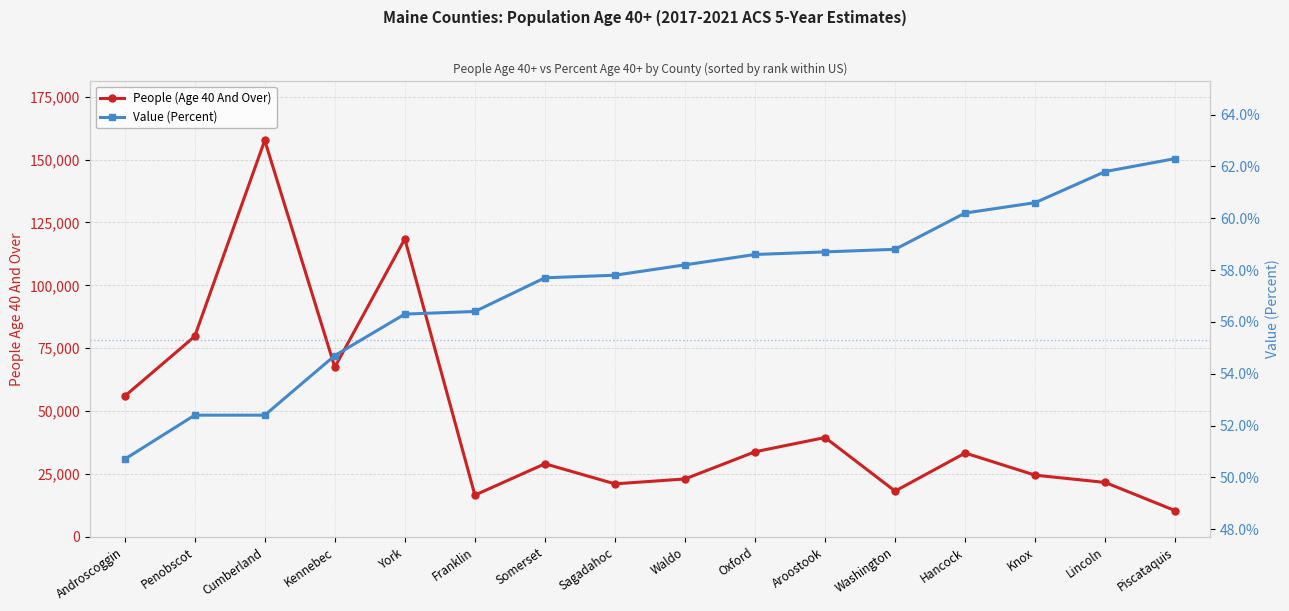

At which category is the sum across all series the highest?

Cumberland